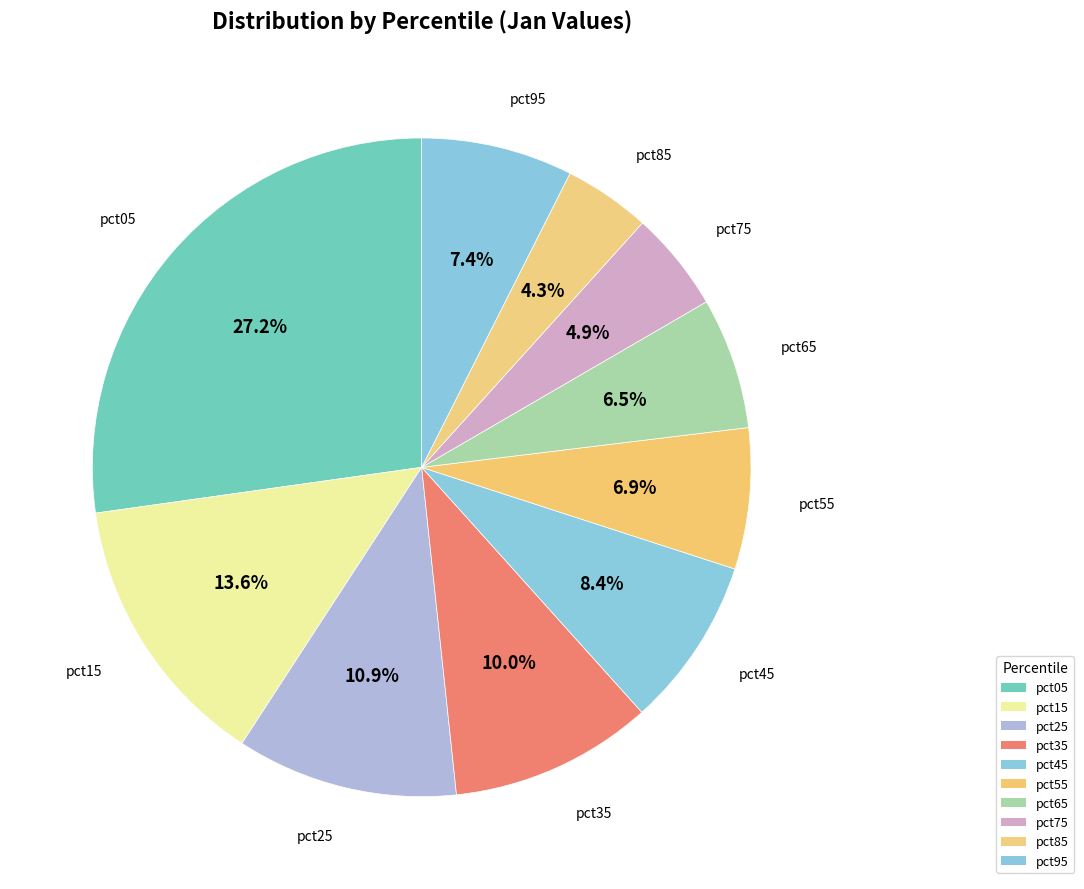

Which category has the smallest portion of the pie?

pct85